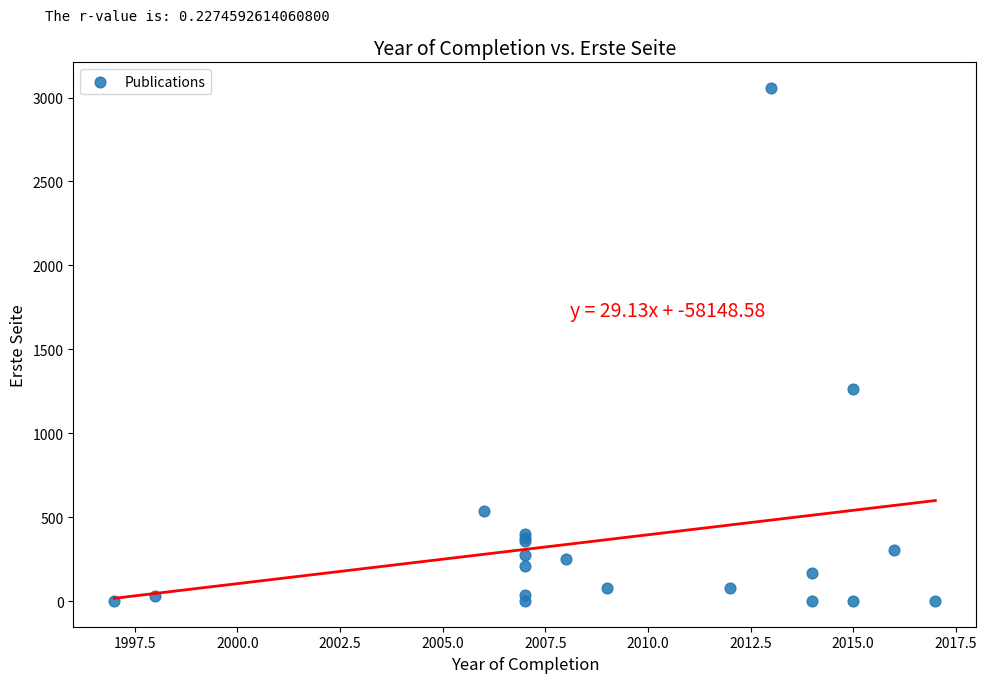

What Y value in the scatter plot is closest to 1528?

1263